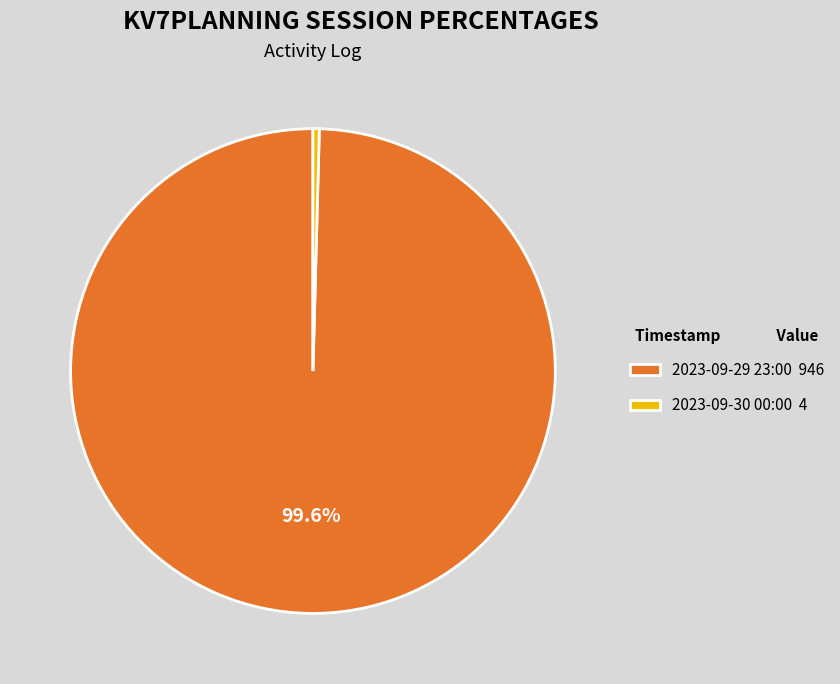

Rank the categories by value from highest to lowest.

2023-09-29 23:00, 2023-09-30 00:00